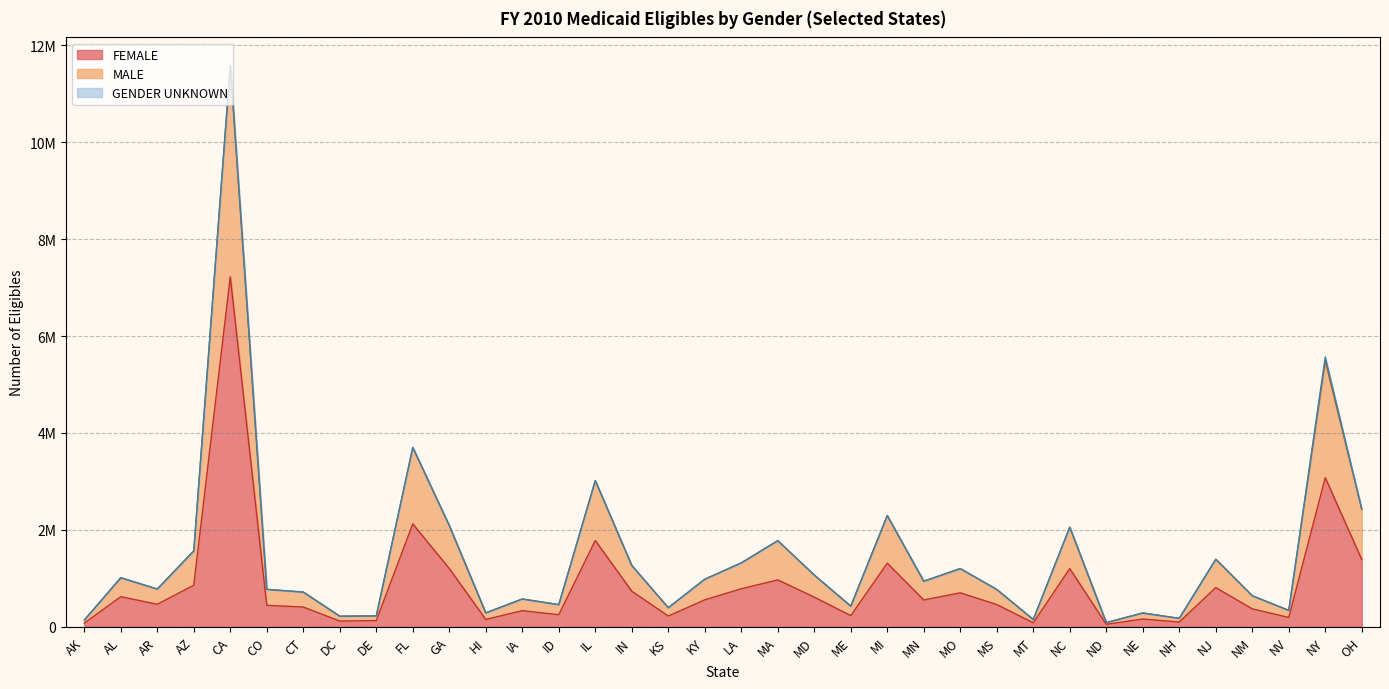

Does the chart display data point markers on the line(s)?

No